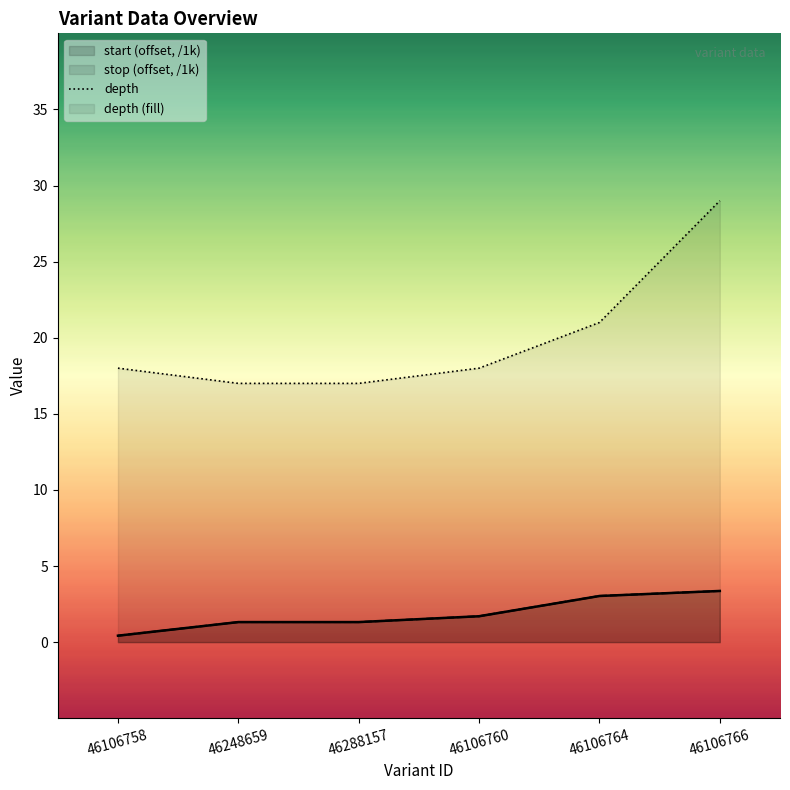

What is the label of the 5th point from the left?

46106764